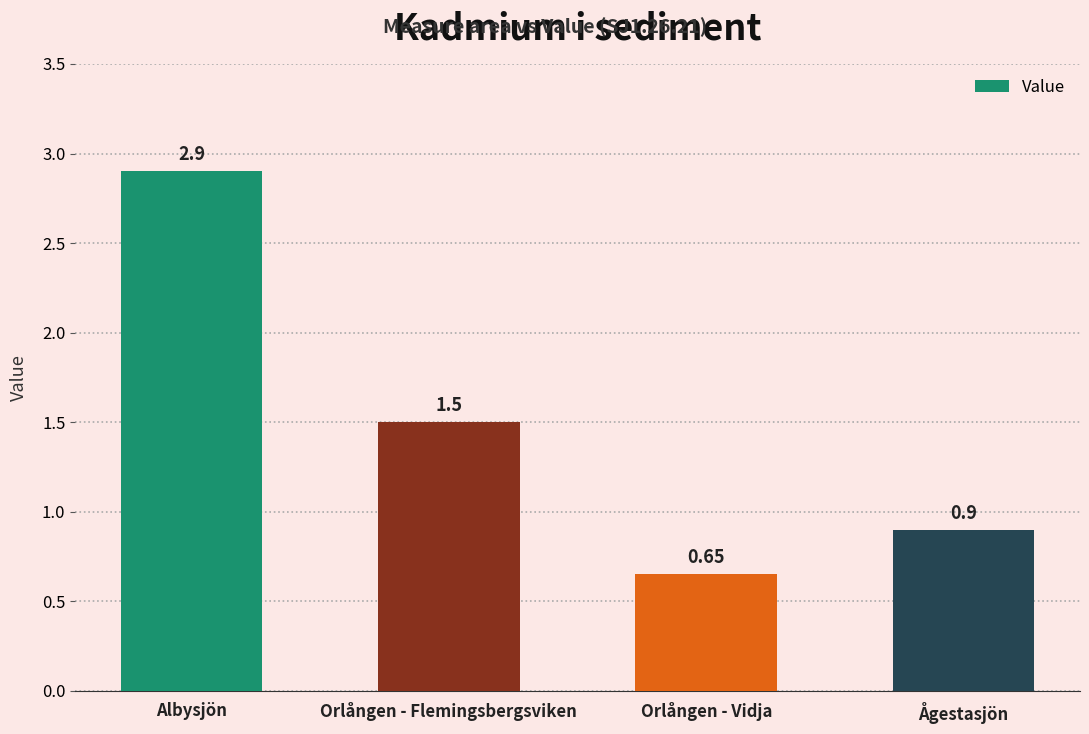

What is the label of the 4th bar from the right?

Albysjön